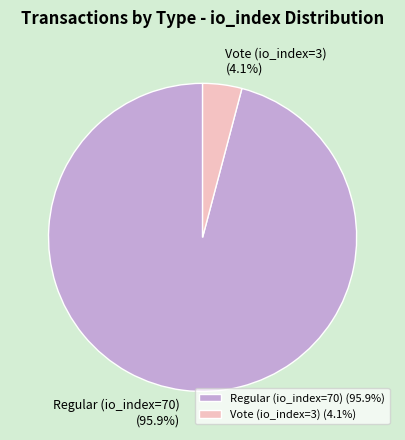

True or false: Regular (io_index=70) accounts for 89% of the total.

False